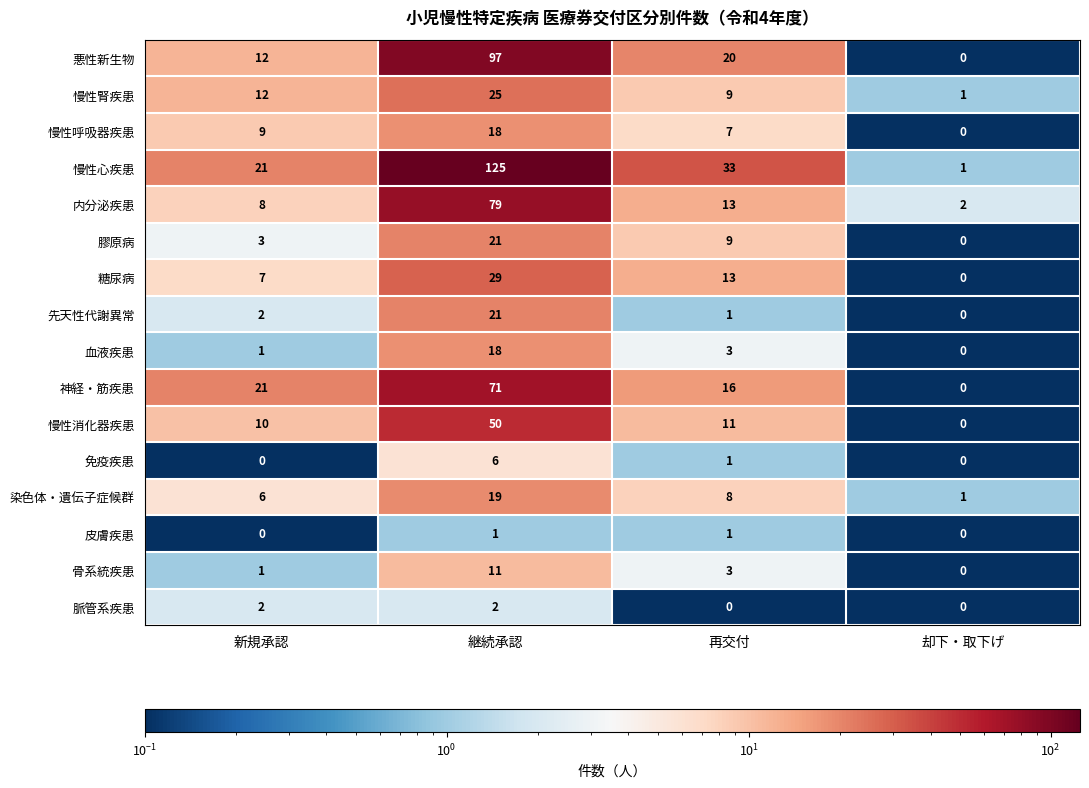

Count the number of data series in this chart.

16